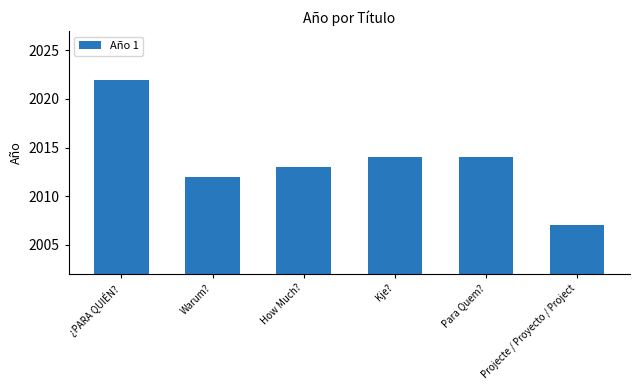

What is the label of the 4th bar from the right?

How Much?